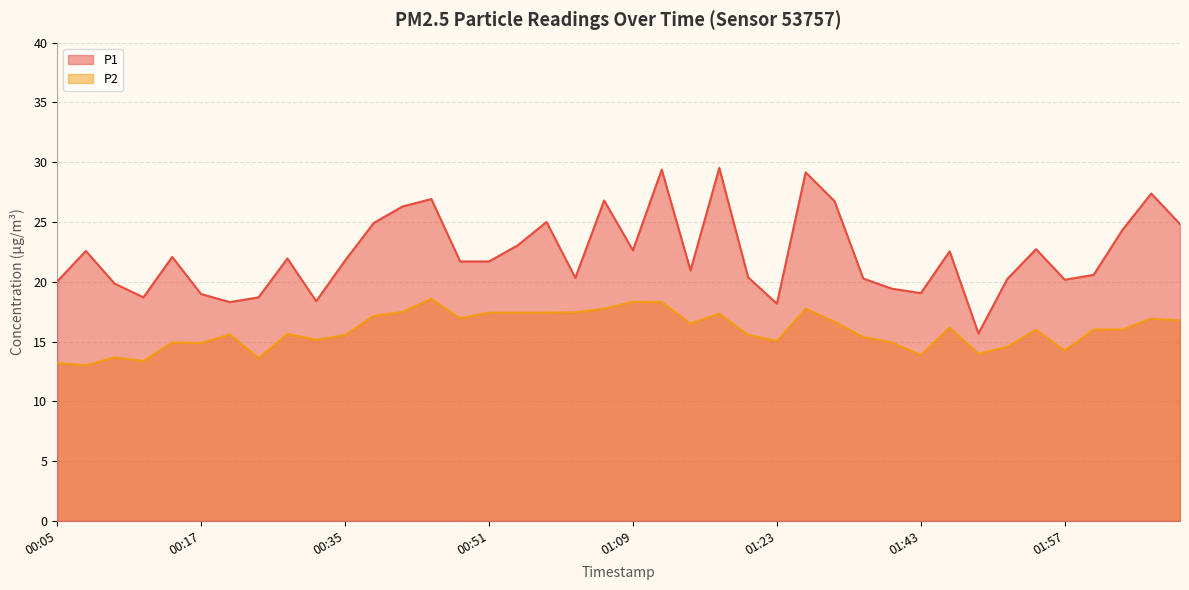

Reading left to right, list all the values displayed in this chart.

P1: 20.0	22.6	19.9	18.7	22.1	19.0	18.3	18.7	21.9	18.4	21.8	24.9	26.3	26.9	21.7	21.7	23.1	25.0	20.3	26.8	22.6	29.4	20.9	29.5	20.4	18.2	29.1	26.8	20.3	19.4	19.1	22.6	15.7	20.2	22.7	20.2	20.6	24.3	27.4	24.8
P2: 13.2	13.0	13.7	13.4	14.9	14.9	15.6	13.6	15.7	15.2	15.6	17.1	17.5	18.6	16.9	17.4	17.4	17.4	17.4	17.8	18.3	18.3	16.5	17.3	15.6	15.1	17.8	16.7	15.4	14.9	13.9	16.2	14.0	14.6	16.0	14.2	16.0	16.0	16.9	16.8